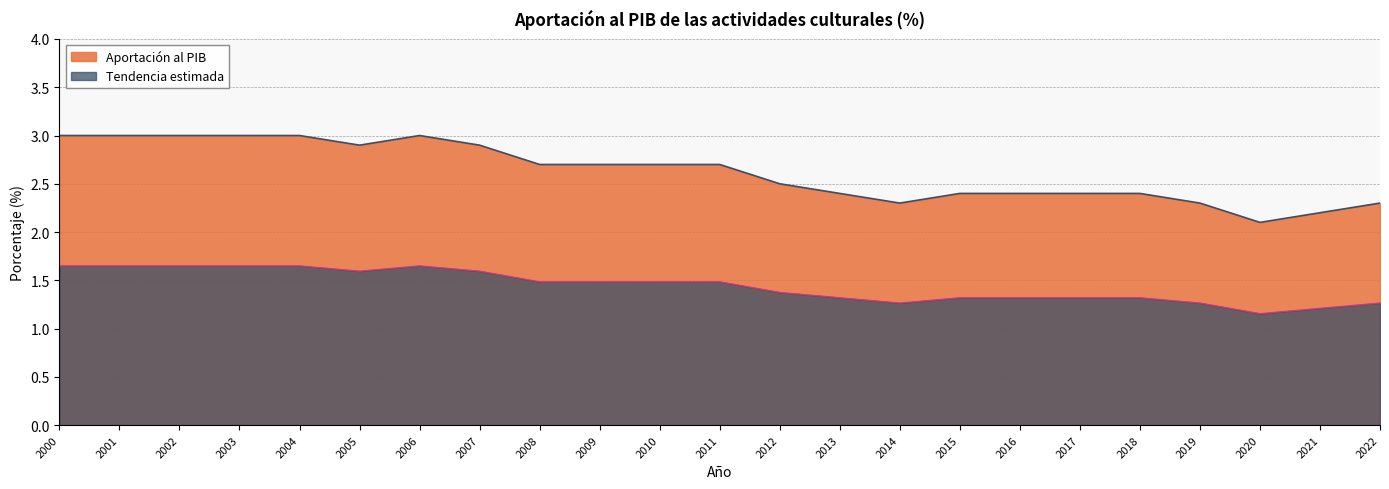

The chart shows a value of 0.9 at 2010. True or false?

False